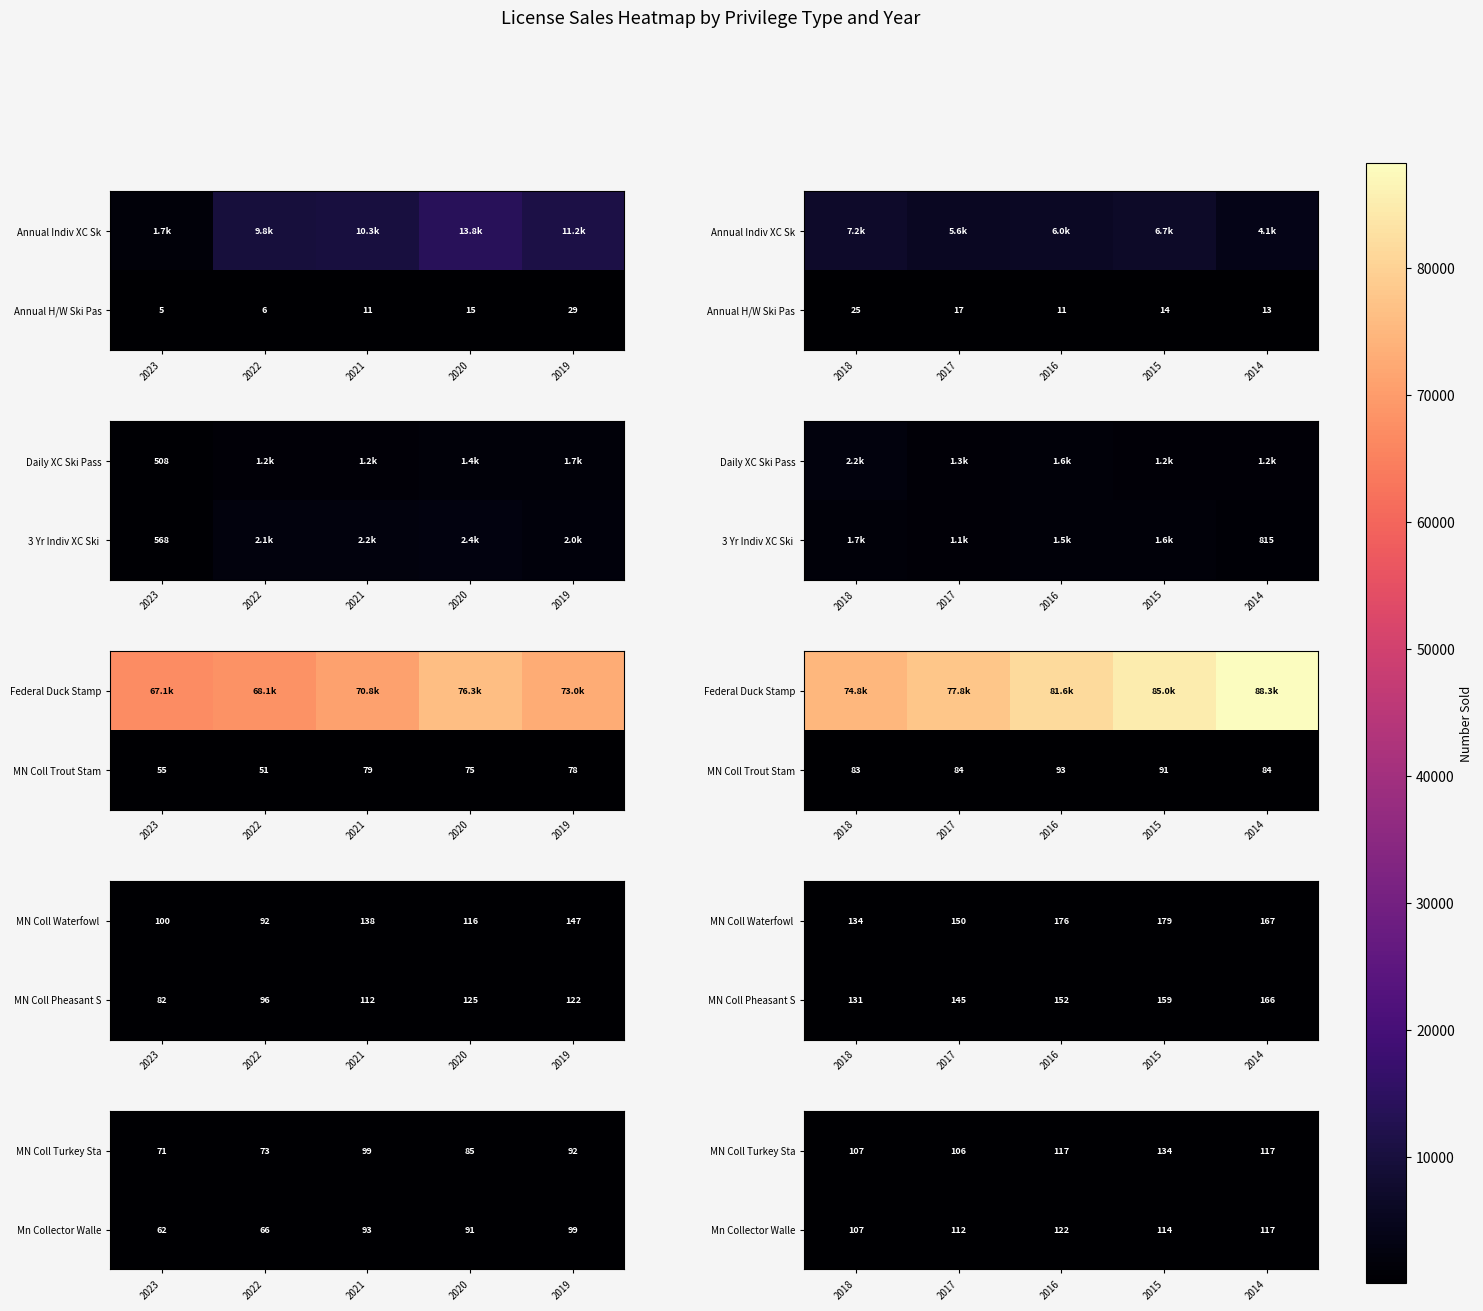

How many categories are shown in the chart?

5